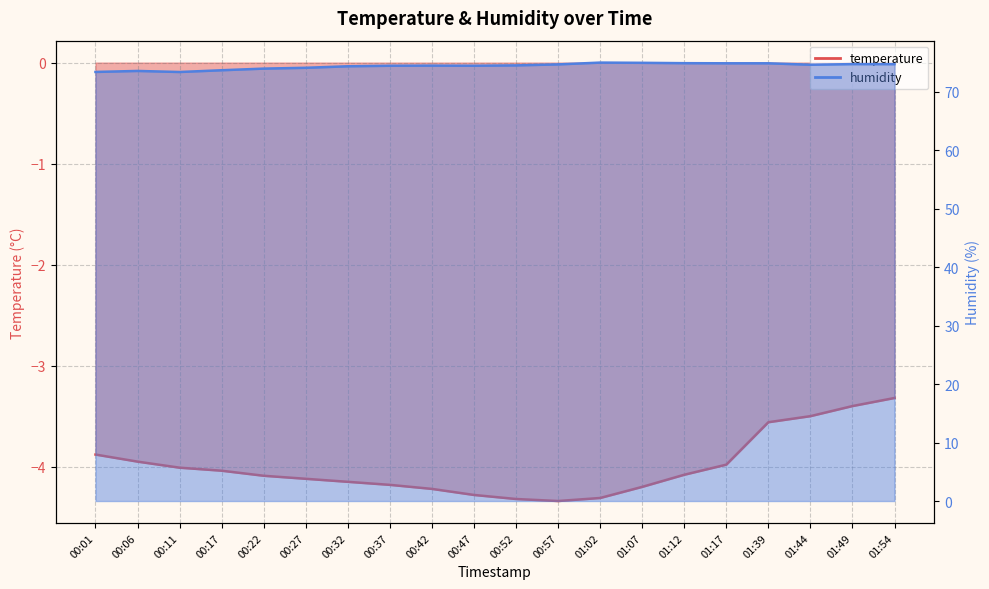

Rank the categories by temperature value from highest to lowest.

01:54, 01:49, 01:44, 01:39, 00:01, 00:06, 01:17, 00:11, 00:17, 01:12, 00:22, 00:27, 00:32, 00:37, 01:07, 00:42, 00:47, 01:02, 00:52, 00:57